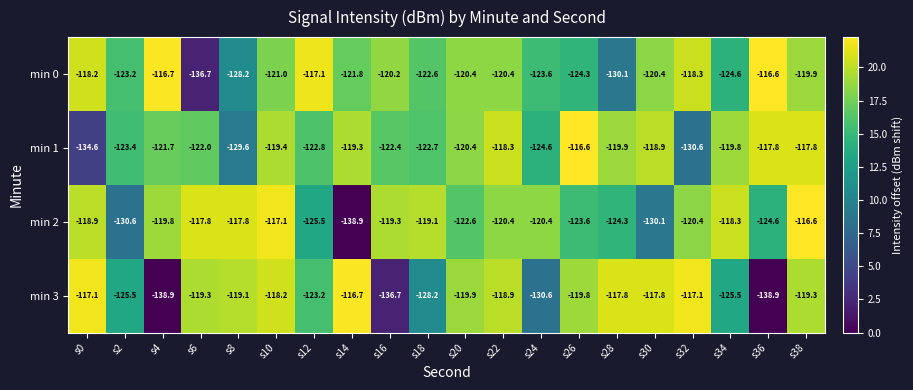

What is the sum of the min 1 values at s8 and s30?

-248.5